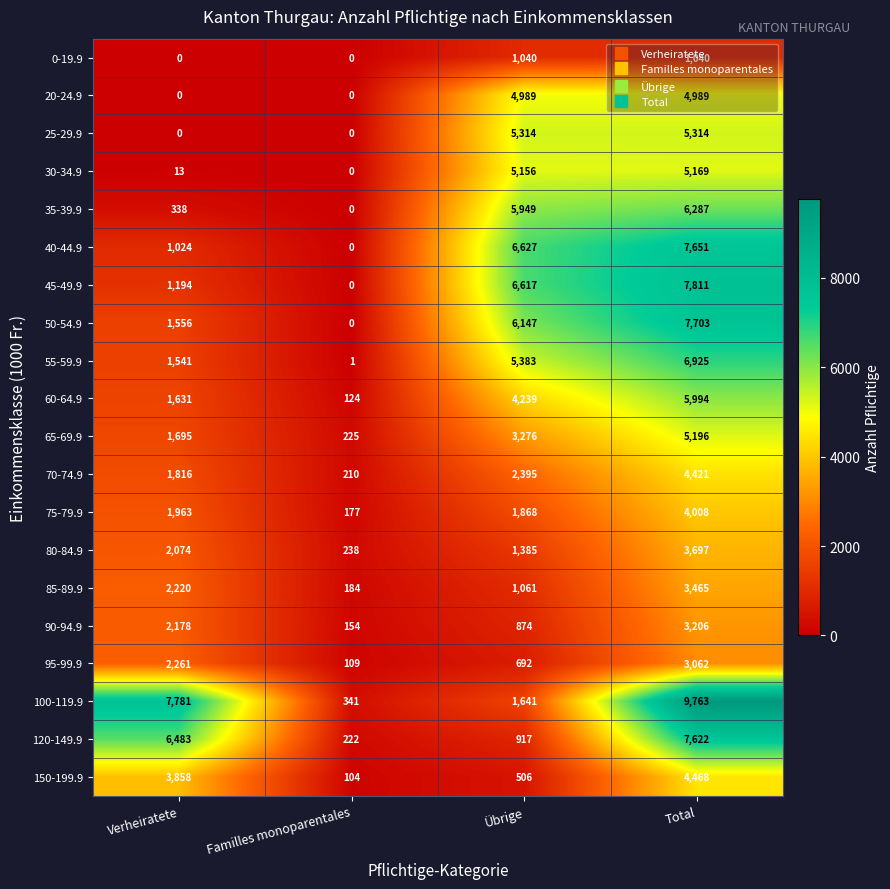

At which label does 80-84.9 reach its minimum?

Familles monoparentales